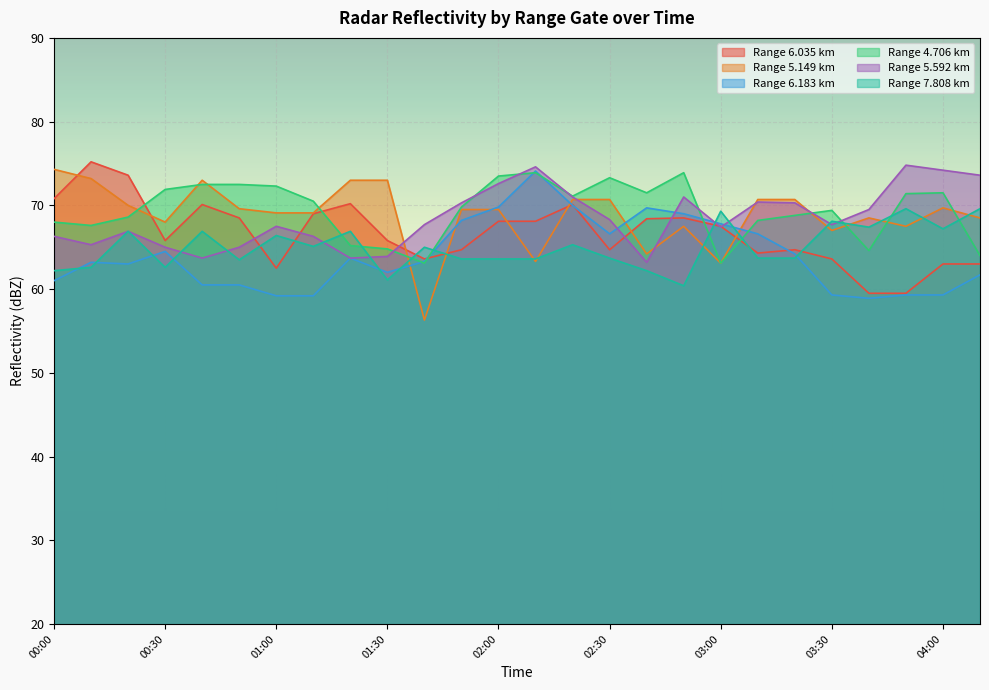

What is the value of the 4.706 point at the 17th from the left?

71.5